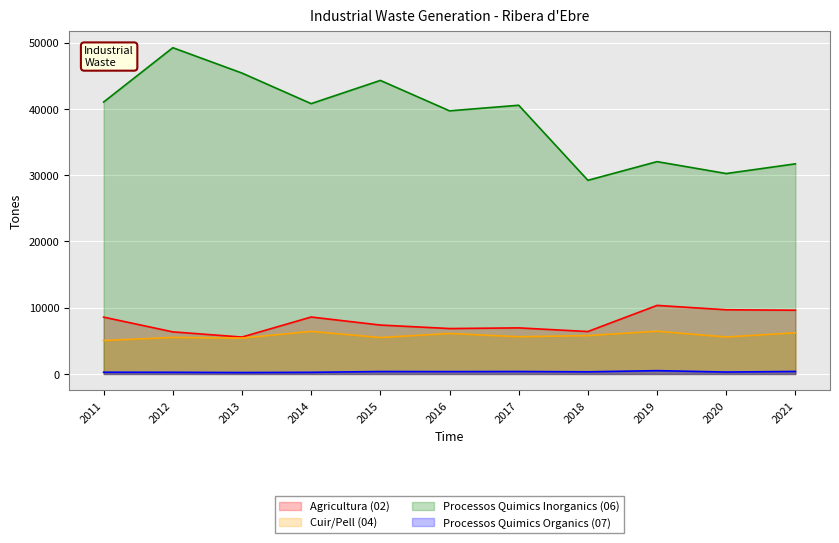

What is the value of the Cuir/Pell (04) point at the 5th from the left?

5499